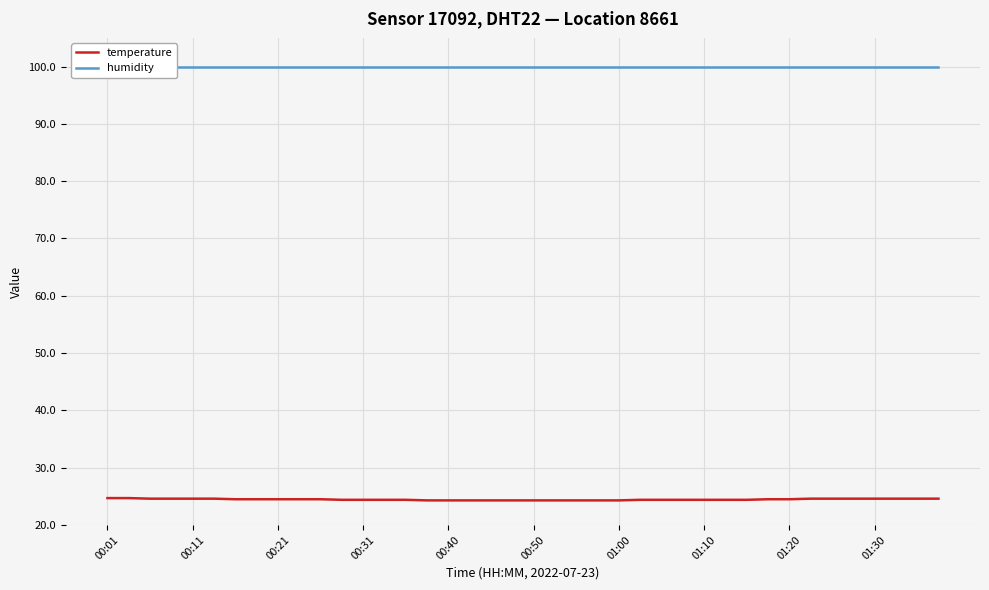

Which series has the largest total across all categories?

humidity